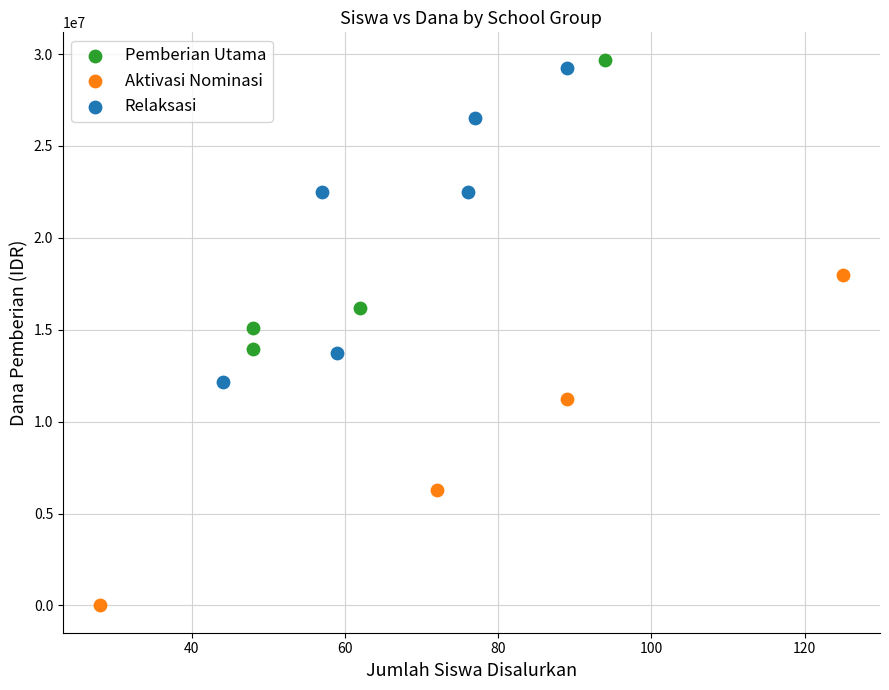

What are all the series names shown in the legend?

Pemberian Utama, Aktivasi Nominasi, Relaksasi